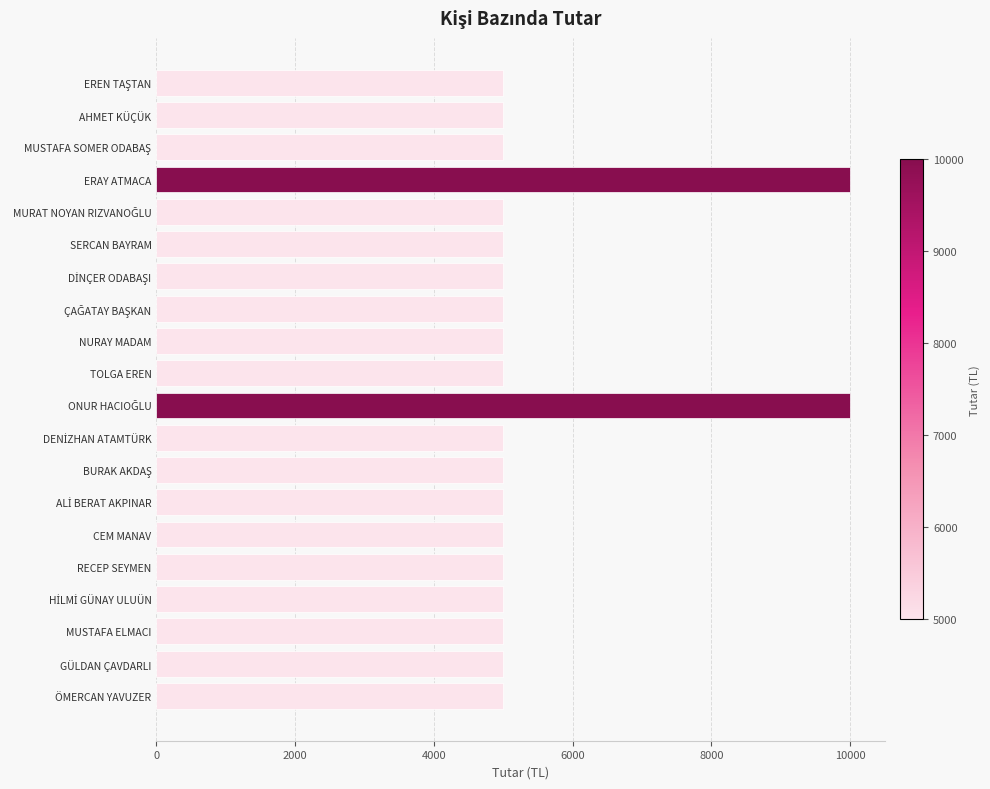

Reading bottom to top, list all the values displayed in this chart.

5000	5000	5000	5000	5000	5000	5000	5000	5000	10000	5000	5000	5000	5000	5000	5000	10000	5000	5000	5000